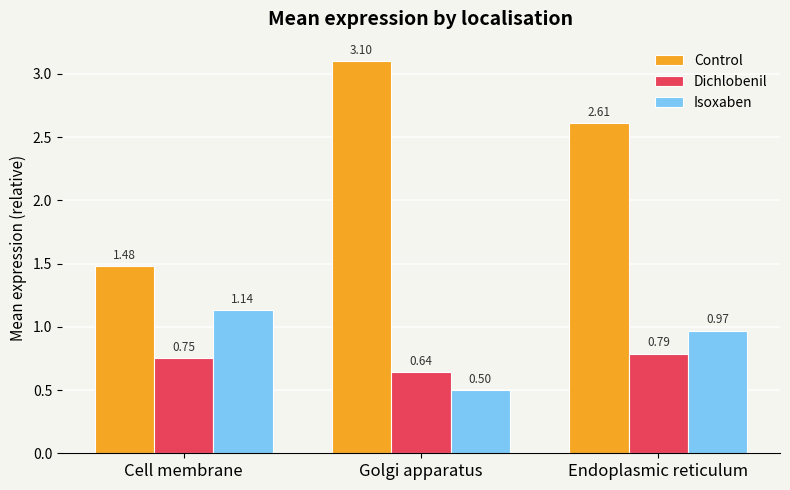

What is the sum of the Control values at Golgi apparatus and Cell membrane?

4.6